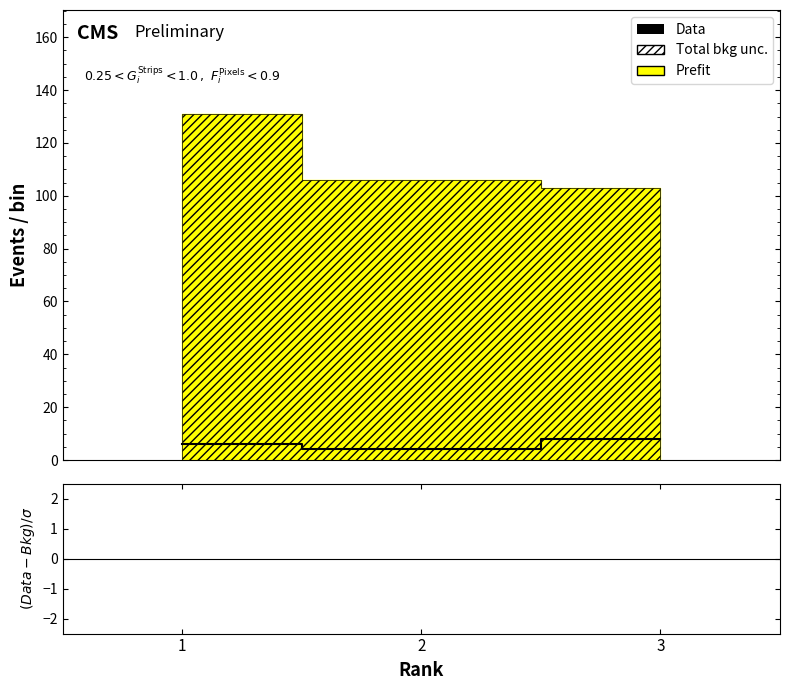

Reading left to right, extract all data points from this chart.

1=6	2=4	3=8